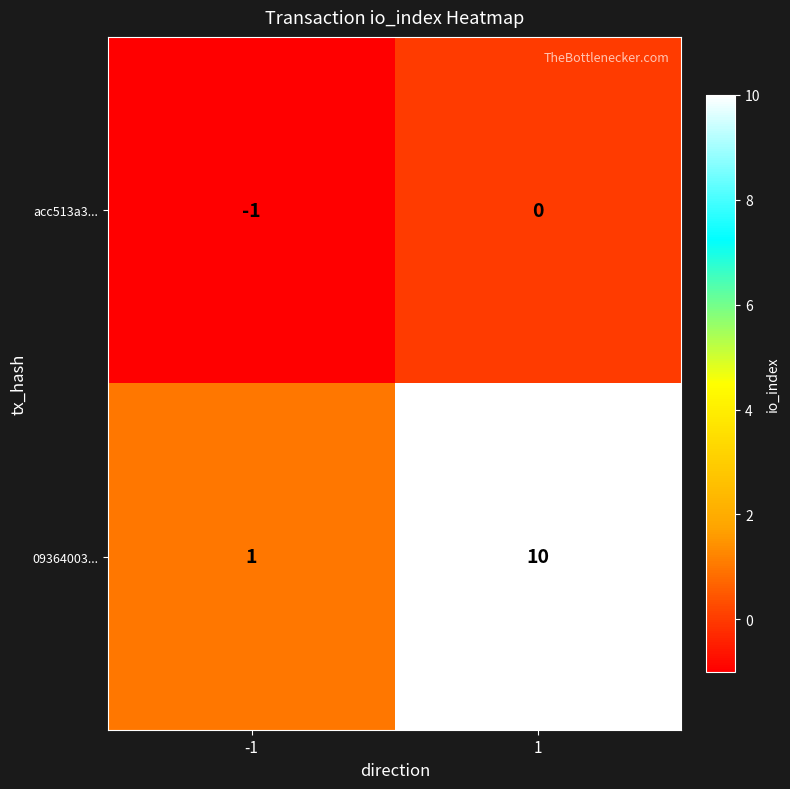

Which series has the widest spread of values?

09364003...